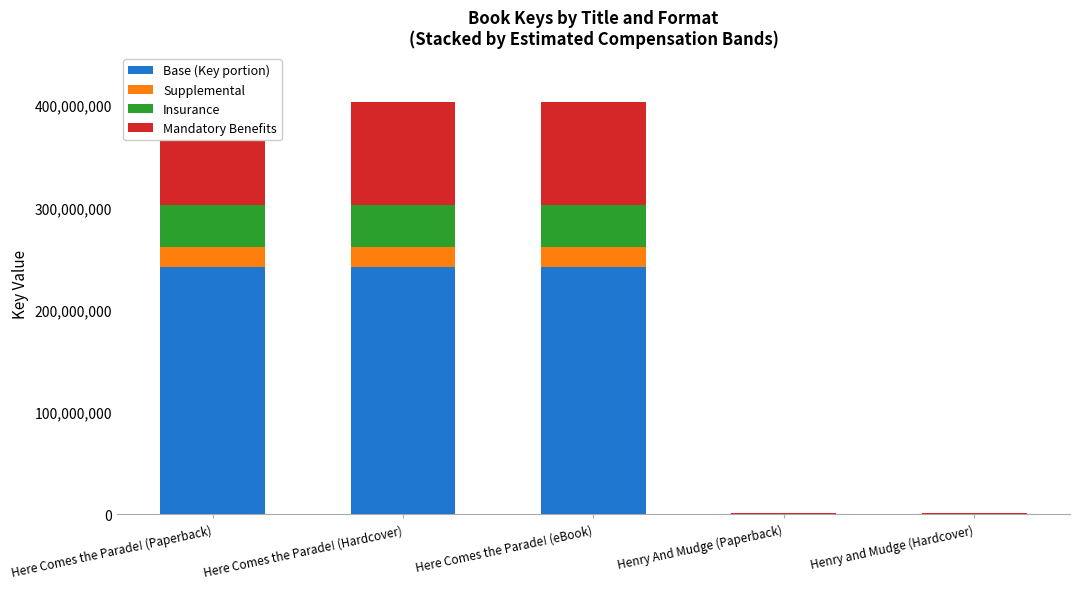

How many groups of bars are there?

5